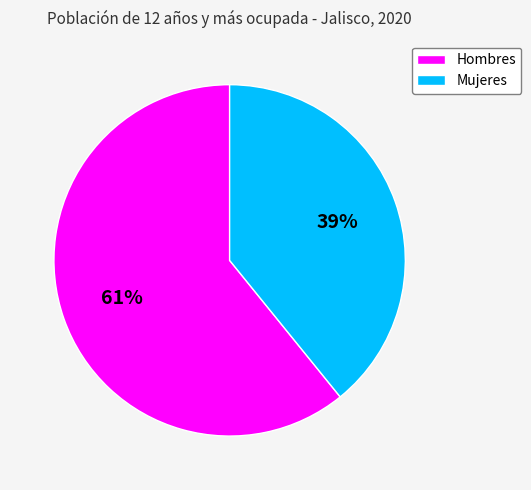

How many segments does this pie chart have?

2